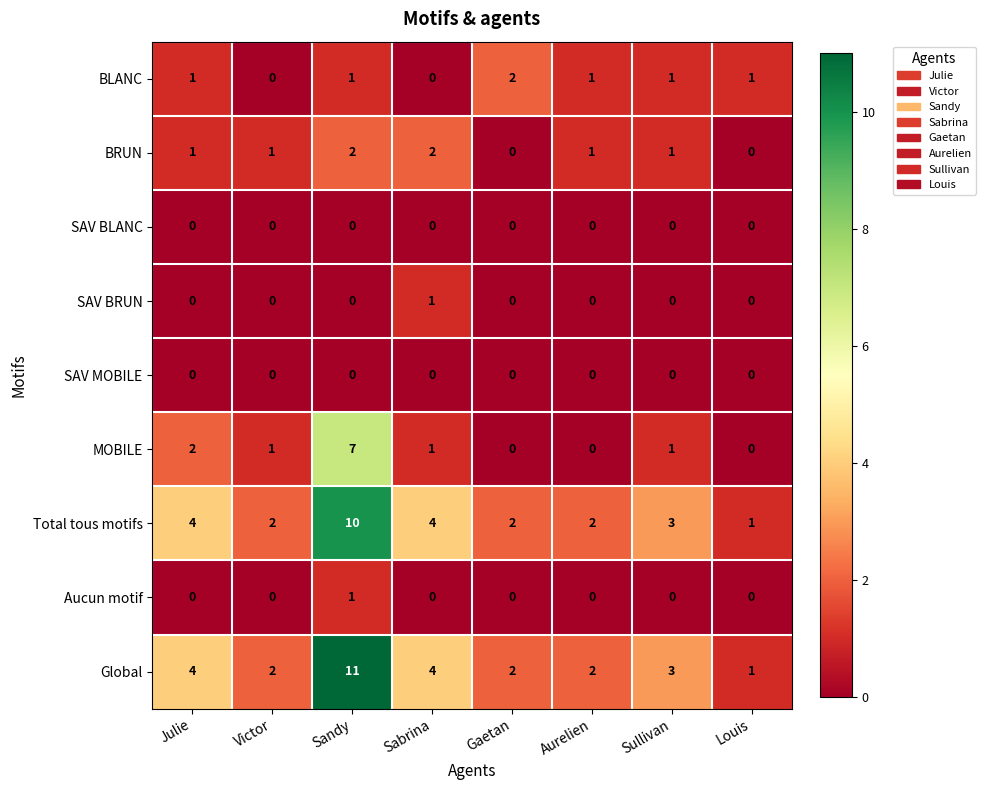

What is the sum of the Global values at Sandy and Aurelien?

13